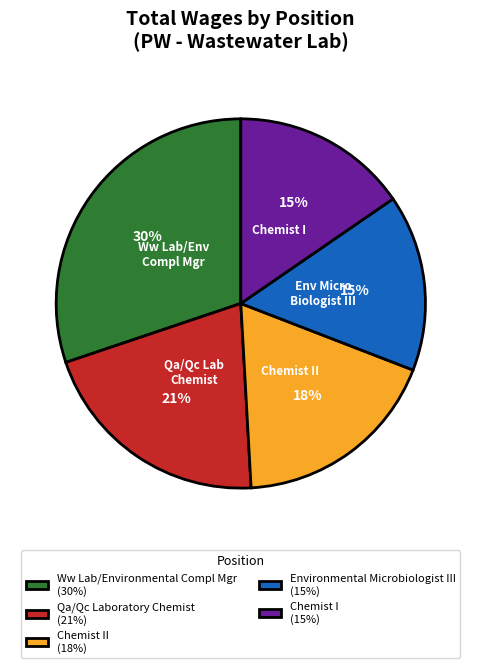

To the nearest percent, what is the difference between the largest and smallest slice percentages?

15%